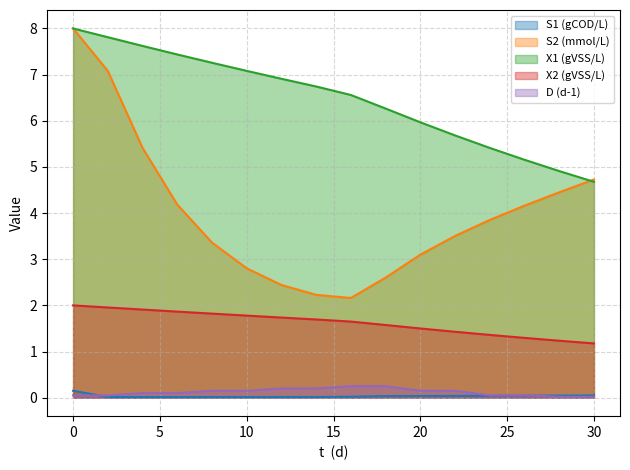

Rank the categories by S1 (gCOD/L) value from highest to lowest.

0, 30, 28, 26, 24, 22, 20, 18, 16, 14, 12, 10, 8, 2, 6, 4